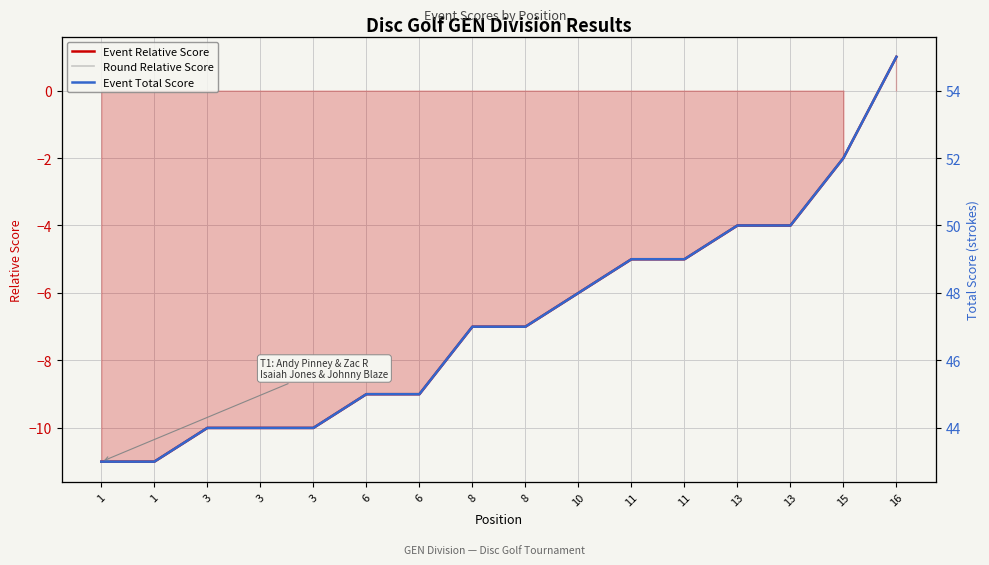

Reading left to right, list all the values displayed in this chart.

Event Relative Score: 1=-11	1=-11	3=-10	3=-10	3=-10	6=-9	6=-9	8=-7	8=-7	10=-6	11=-5	11=-5	13=-4	13=-4	15=-2	16=1
Round Relative Score: 1=-11	1=-11	3=-10	3=-10	3=-10	6=-9	6=-9	8=-7	8=-7	10=-6	11=-5	11=-5	13=-4	13=-4	15=-2	16=1
Event Total Score: 1=43	1=43	3=44	3=44	3=44	6=45	6=45	8=47	8=47	10=48	11=49	11=49	13=50	13=50	15=52	16=55